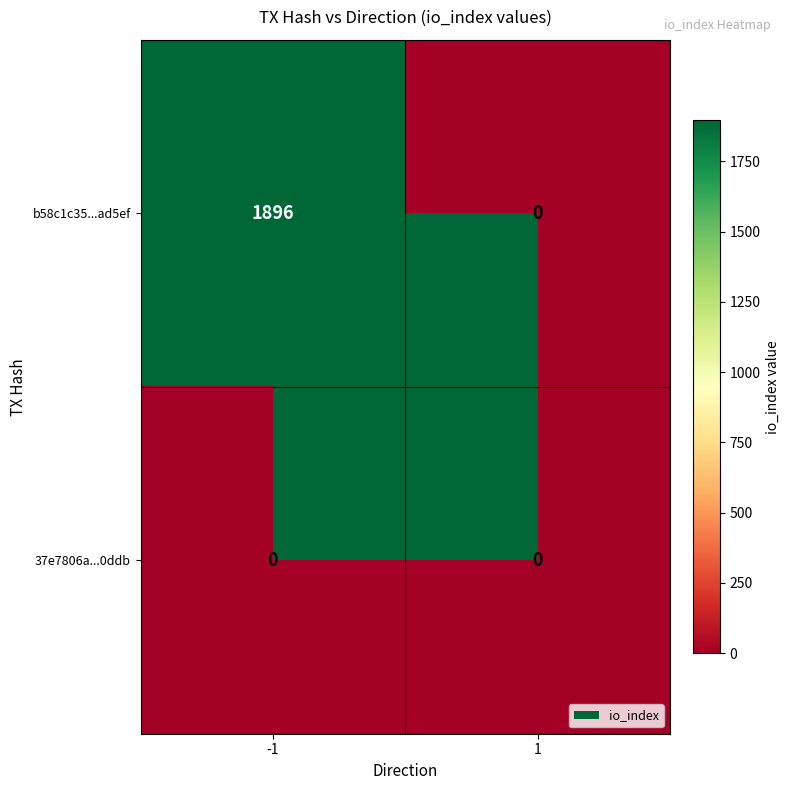

What is the difference between the maximum and minimum values in the b58c1c35...ad5ef series?

1896